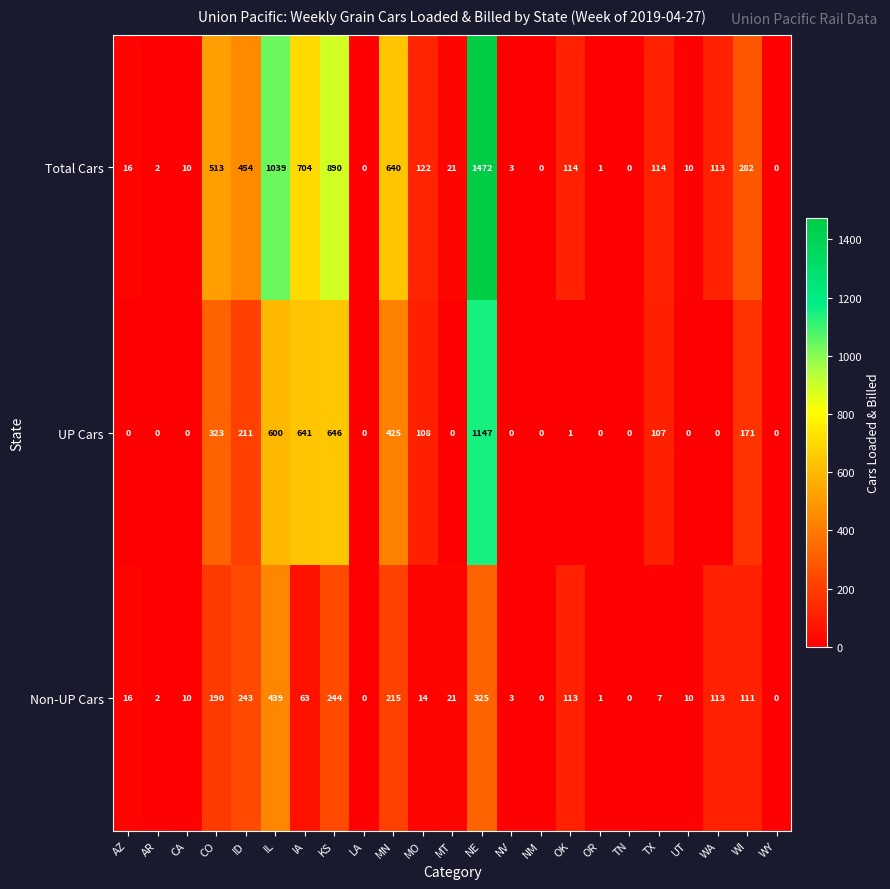

Is the value of Non-UP Cars at IL greater than the value of Total Cars at NV?

Yes